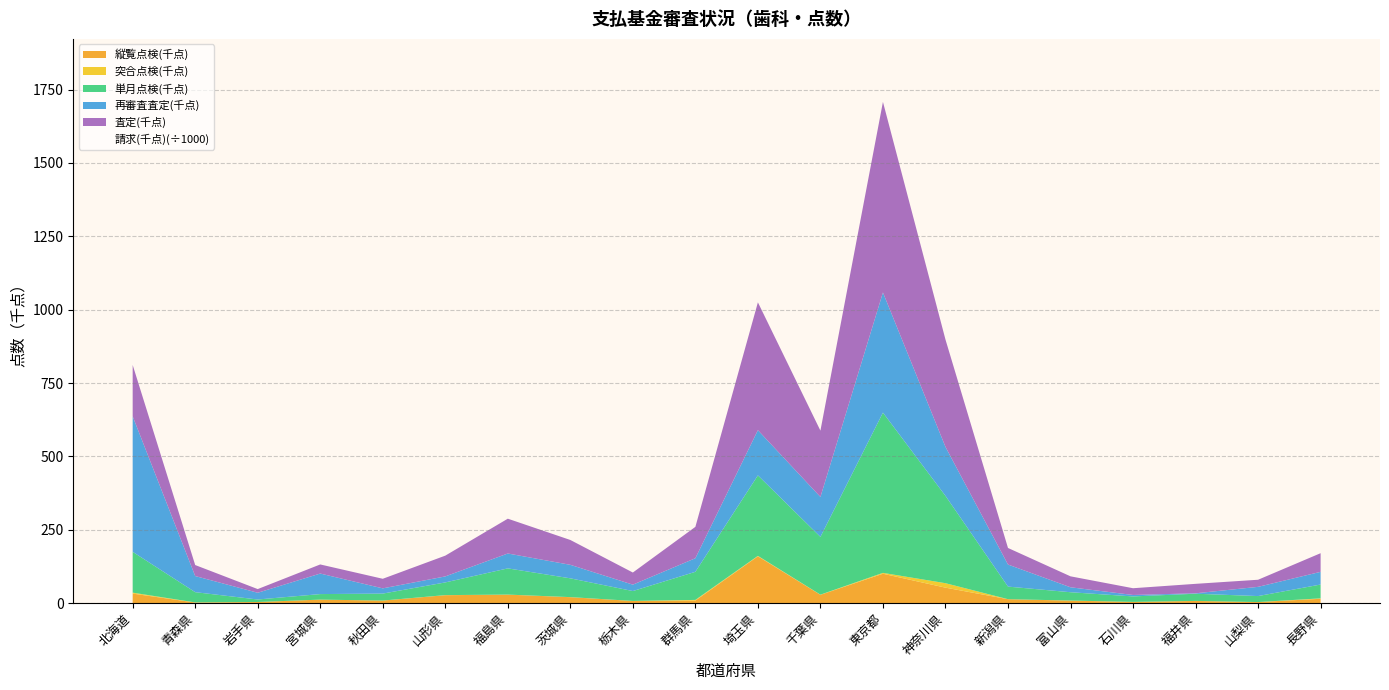

What is the difference between the second highest and second lowest values?

952.1